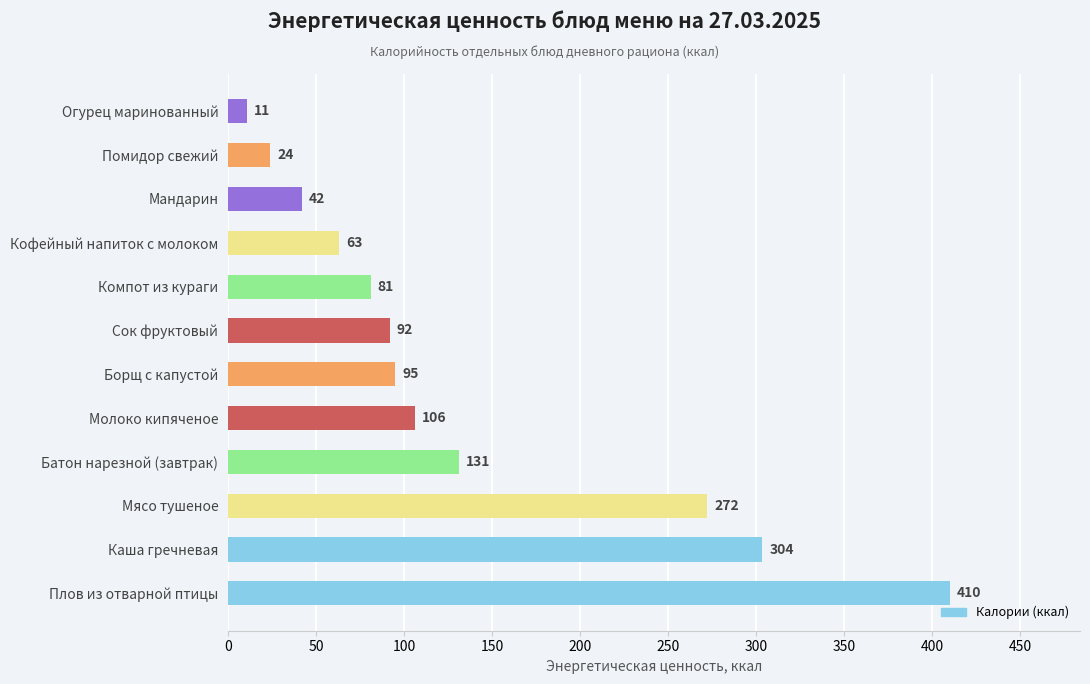

What is the approximate value at Компот из кураги?

81.0